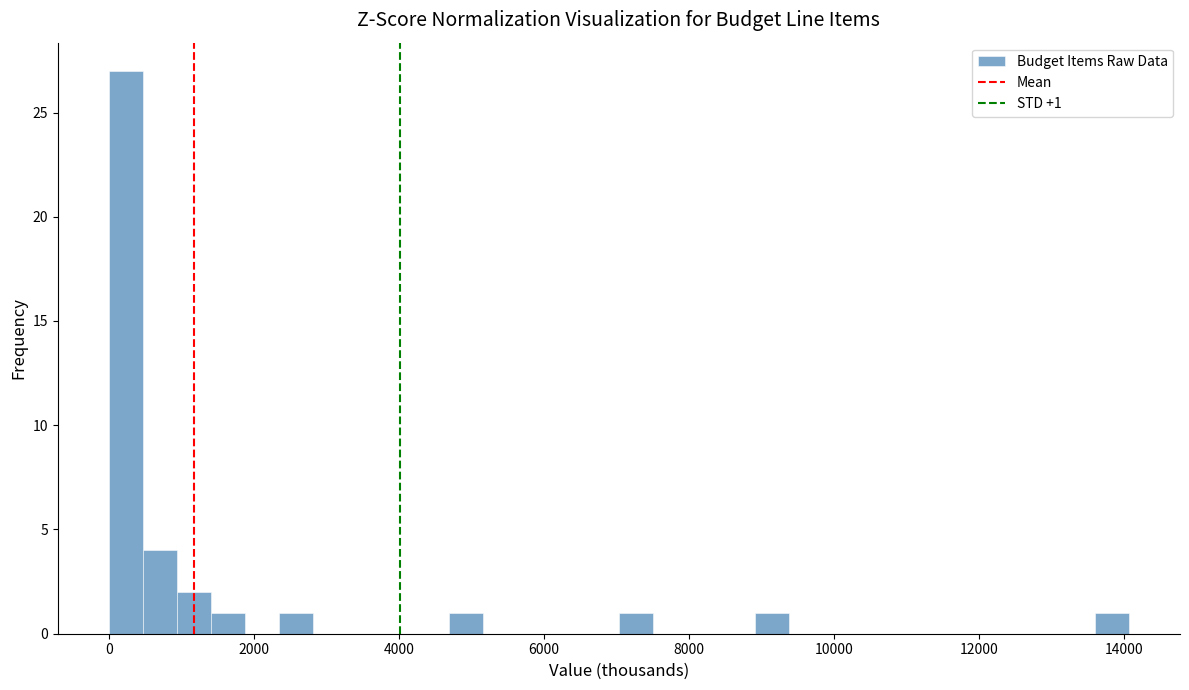

Read against the x-axis, roughly where is the centre of the tallest bar?

200